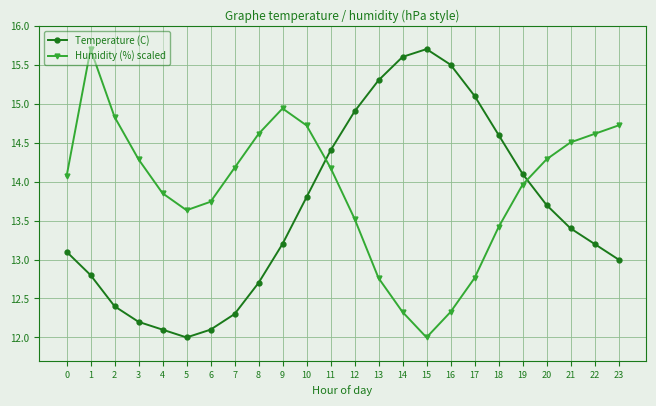

The value of Humidity (%) scaled at 7 is 20.5. True or false?

False